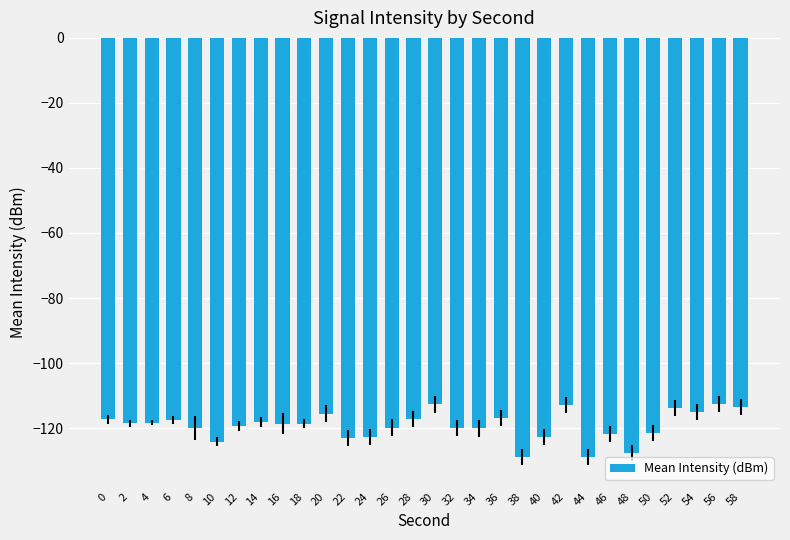

What value does the data have at 54?

-115.1